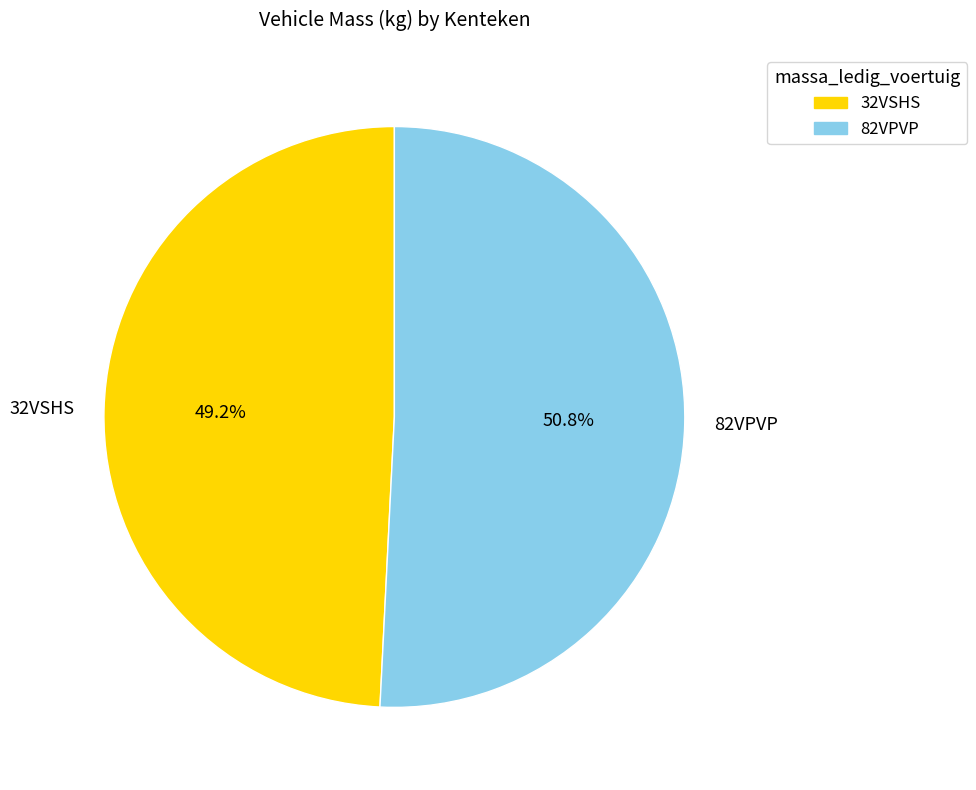

Approximately how many times larger is the value at 32VSHS compared to 82VPVP?

1.0